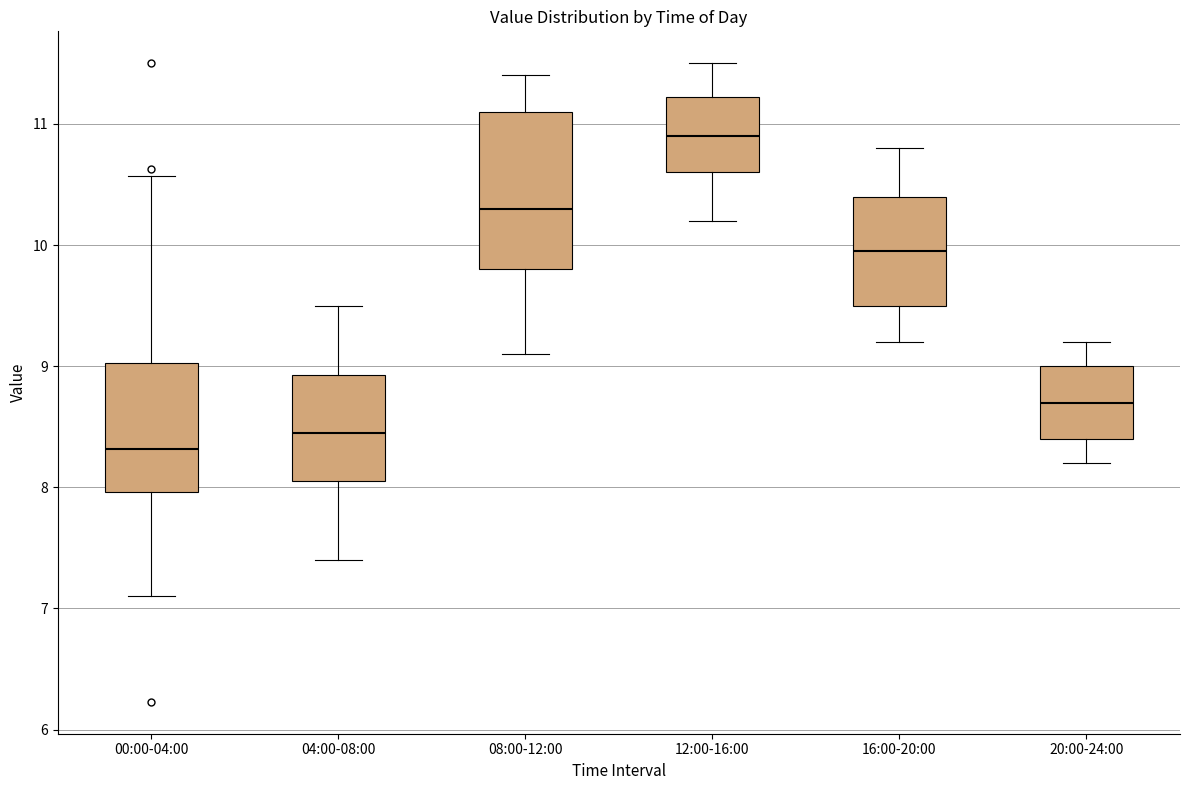

Comparing the boxes themselves (not the whiskers), which one is the tallest?

08:00-12:00